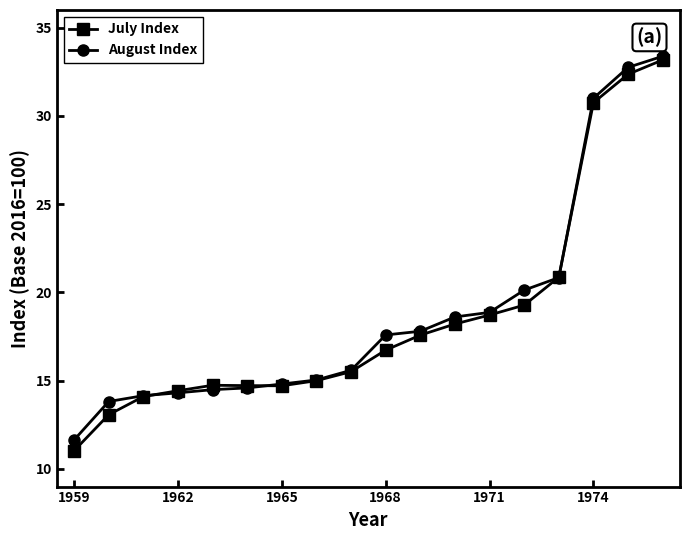

What are all the series names shown in the legend?

July Index, August Index